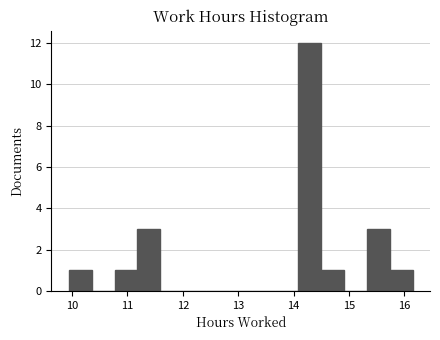

Reading left to right, list every bar in this chart as the range it spans on the x-axis followed by its height. Neither the bar edges nor the heights are printed on the chart, so give them approximately, as read against the axes.

9.9 to 10.4: 1
10.4 to 10.8: 0
10.8 to 11.2: 1
11.2 to 11.6: 3
11.6 to 12.0: 0
12.0 to 12.4: 0
12.4 to 12.8: 0
12.8 to 13.3: 0
13.3 to 13.7: 0
13.7 to 14.1: 0
14.1 to 14.5: 12
14.5 to 14.9: 1
14.9 to 15.3: 0
15.3 to 15.7: 3
15.7 to 16.2: 1